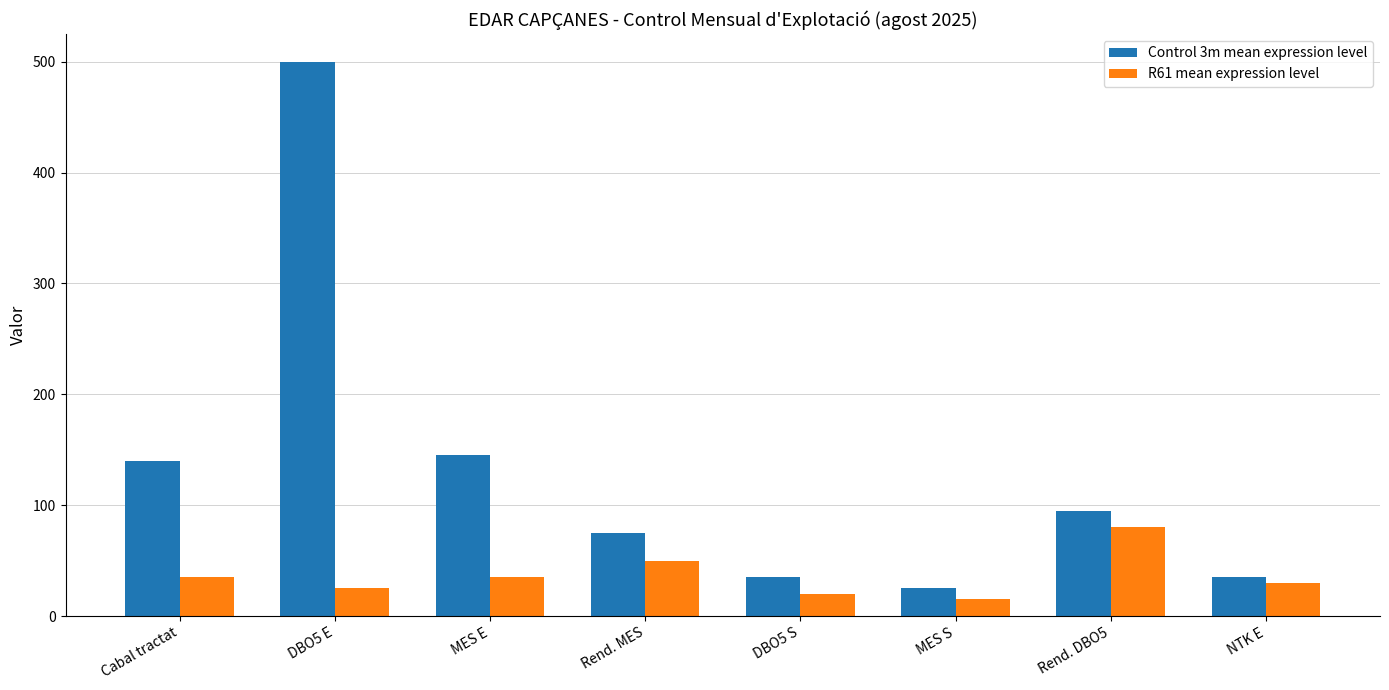

What is the difference between the maximum and minimum values in the R61 mean expression level series?

65